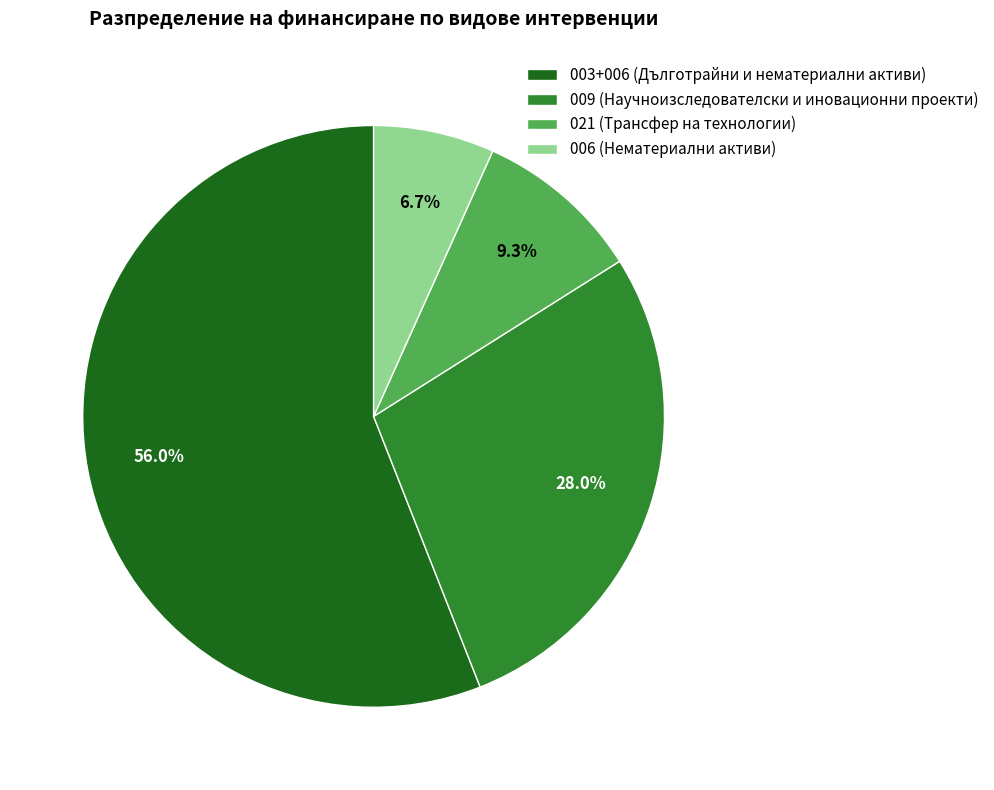

Between 009 (Научноизследователски и иновационни проекти) and 006 (Нематериални активи), which is larger?

009 (Научноизследователски и иновационни проекти)